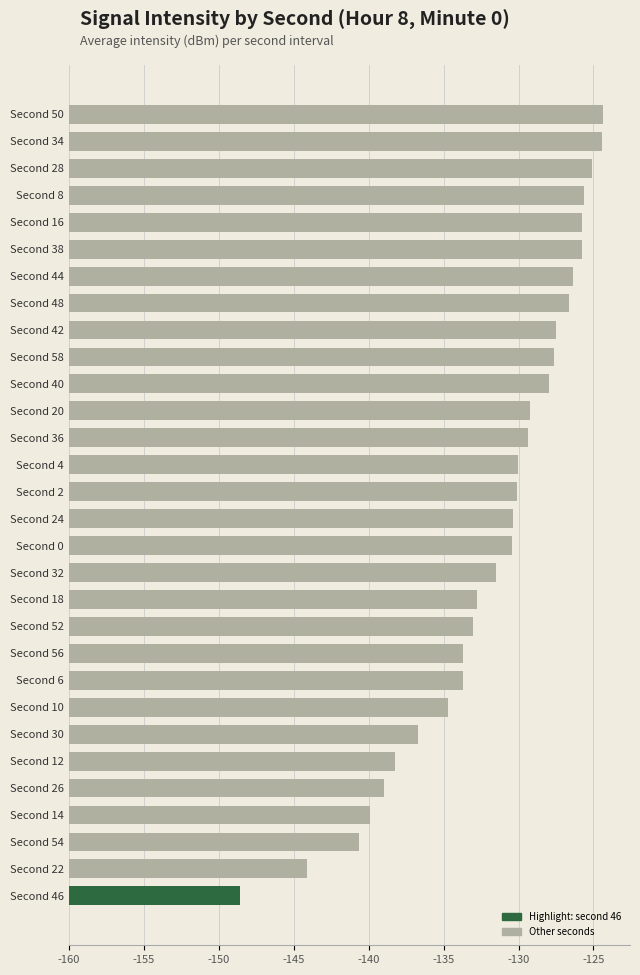

Does the chart contain any negative values?

No